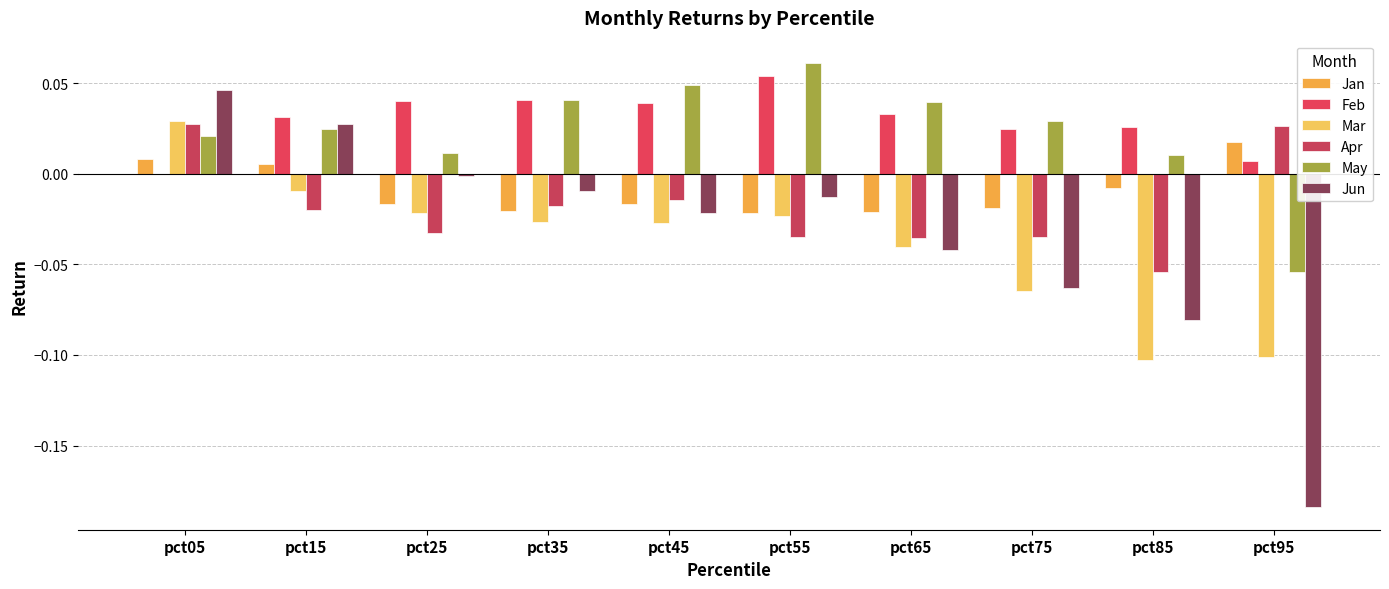

Rank the categories by Jan value from highest to lowest.

pct95, pct05, pct15, pct85, pct25, pct45, pct75, pct35, pct65, pct55